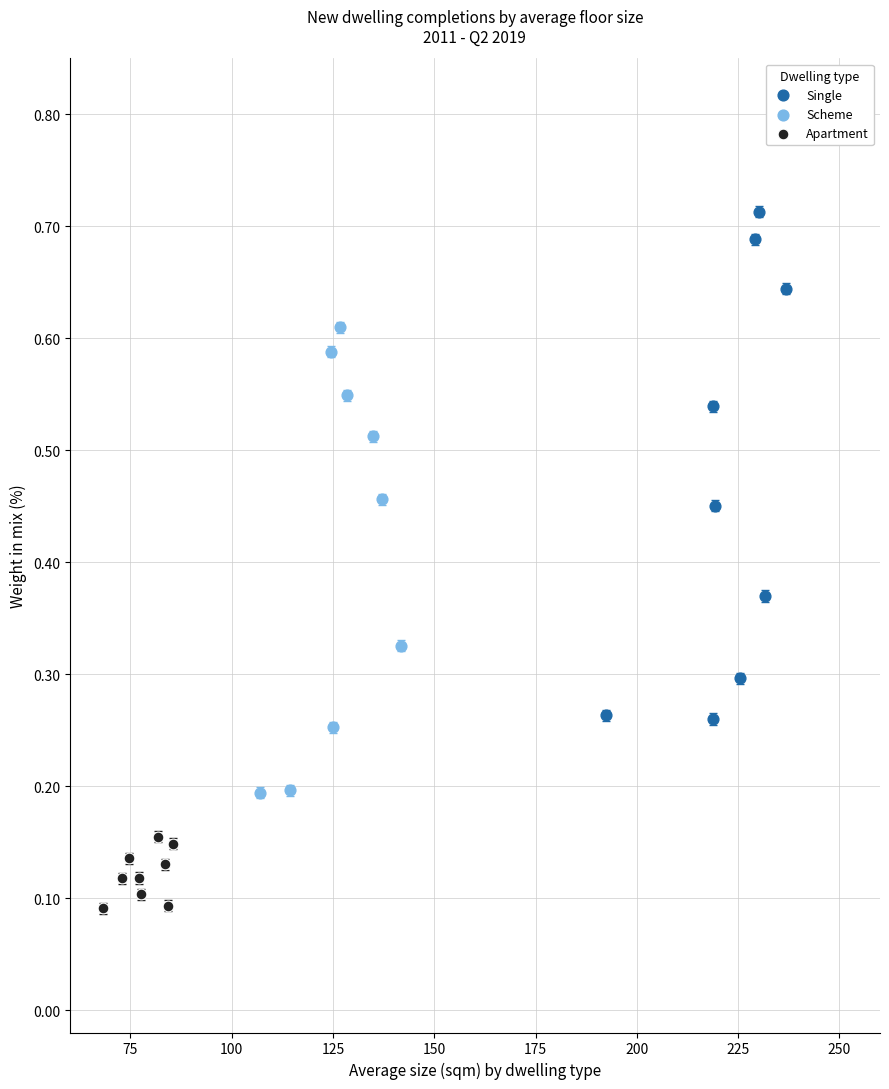

Which series contains the highest Y value?

Single